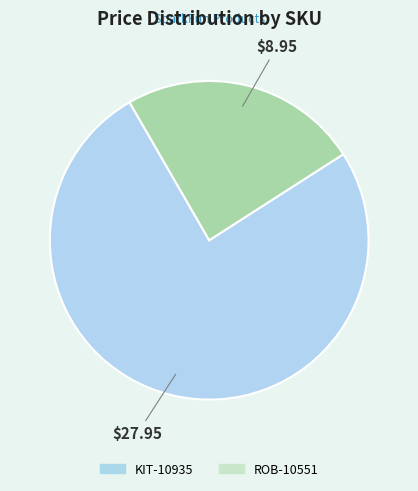

Which has a higher value, ROB-10551 or KIT-10935?

KIT-10935